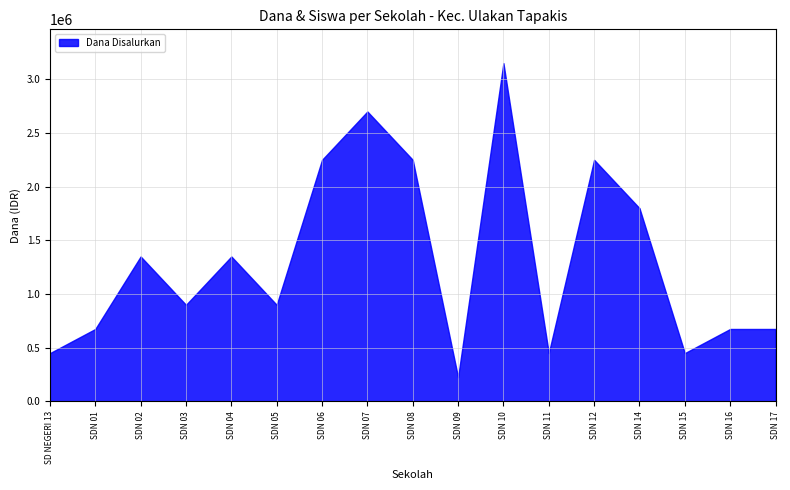

Reading right to left, list all the values displayed in this chart.

675000	675000	450000	1800000	2250000	450000	3150000	225000	2250000	2700000	2250000	900000	1350000	900000	1350000	675000	450000